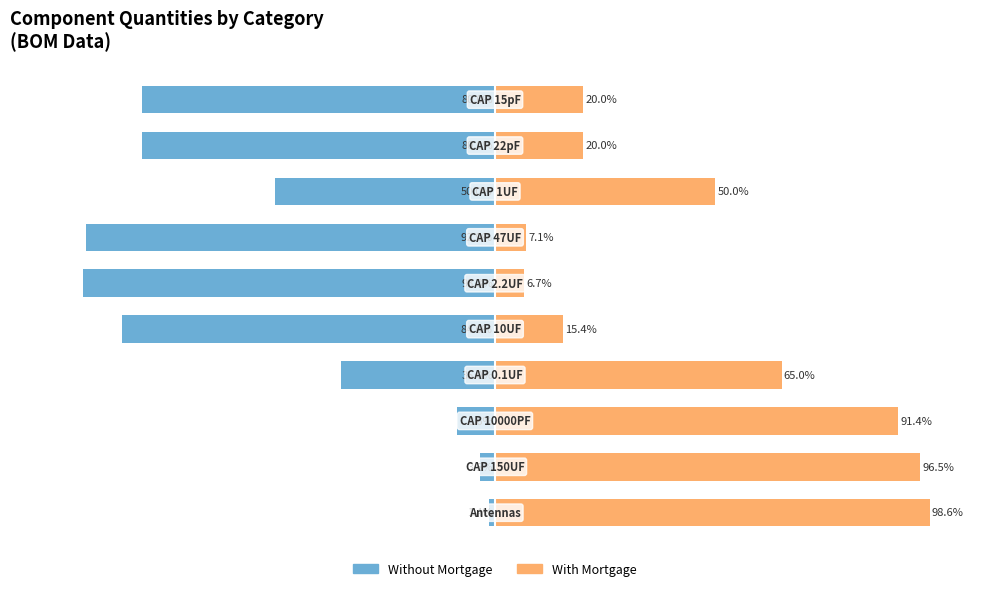

What is the average value of the With Mortgage series?

47.1